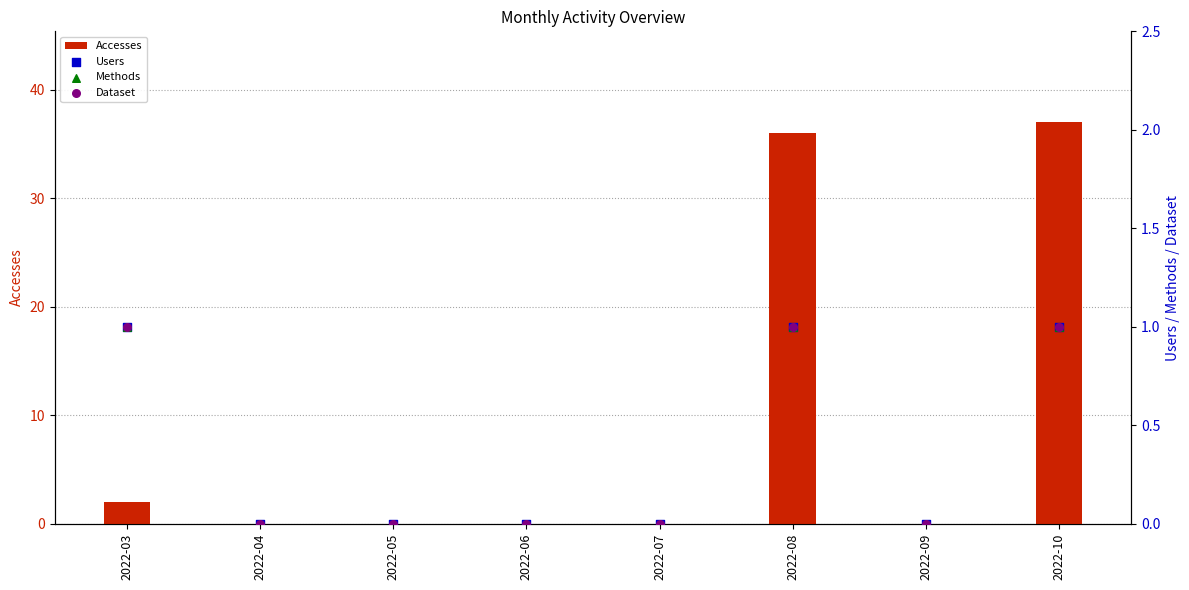

Which series reaches the minimum Y coordinate?

Accesses